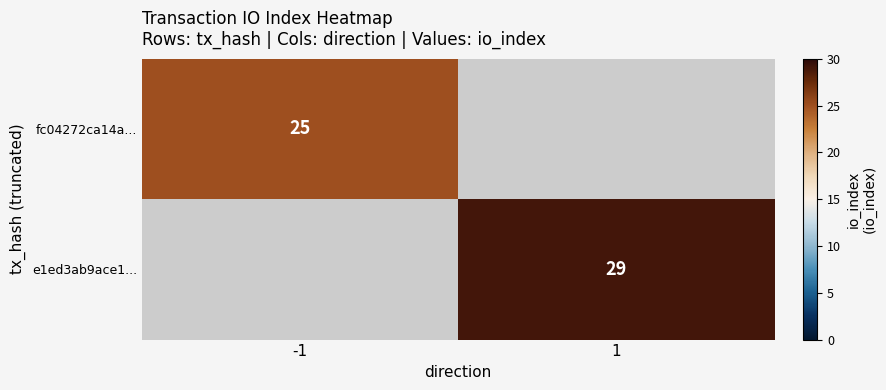

At which category does the chart reach its peak across all series?

1